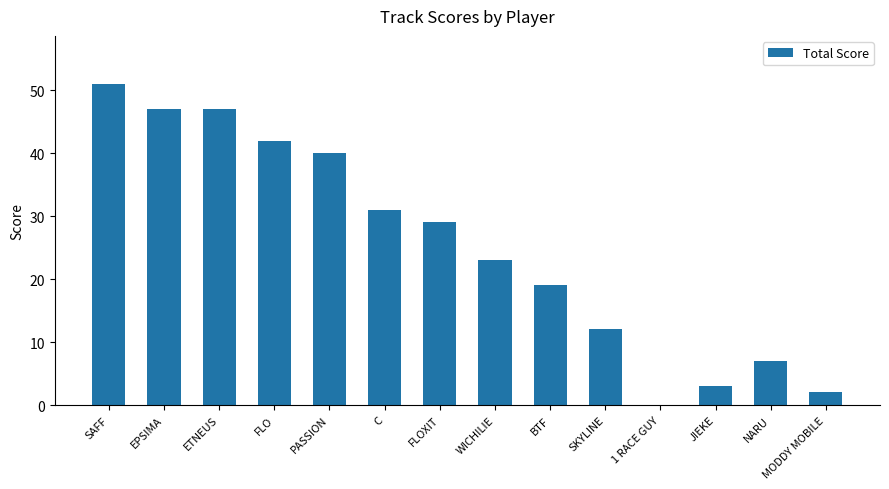

Reading right to left, list all the values displayed in this chart.

MODDY MOBILE=2	NARU=7	JIEKE=3	1 RACE GUY=0	SKYLINE=12	BTF=19	WICHILIE=23	FLOXIT=29	C=31	PASSION=40	FLO=42	ETNEUS=47	EPSIMA=47	SAFF=51